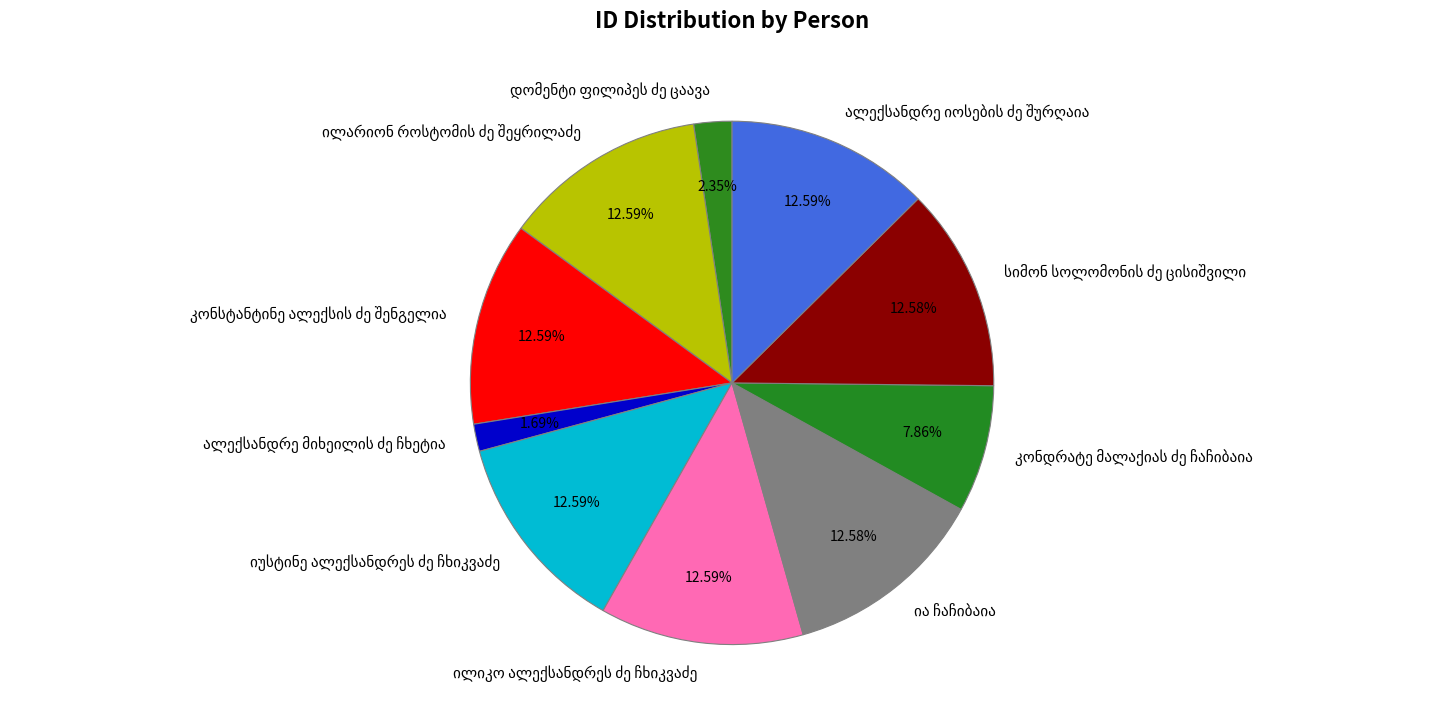

Does any single category account for the majority?

No